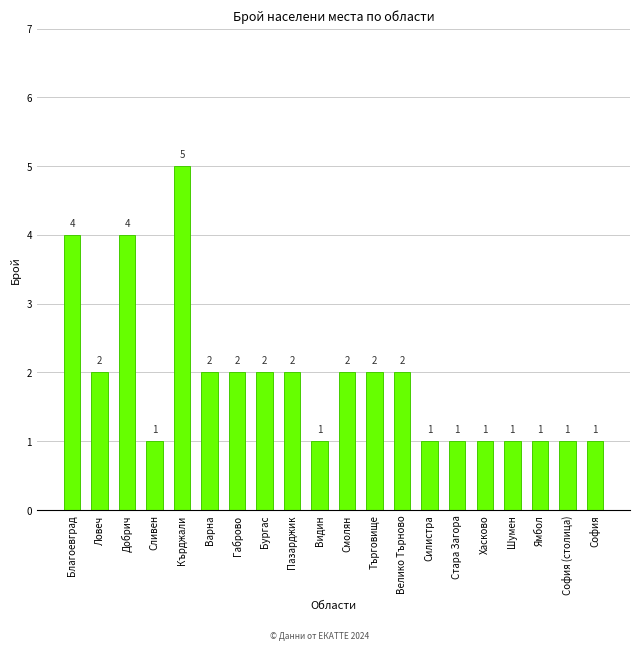

Reading left to right, list all the values displayed in this chart.

Благоевград=4	Ловеч=2	Добрич=4	Сливен=1	Кърджали=5	Варна=2	Габрово=2	Бургас=2	Пазарджик=2	Видин=1	Смолян=2	Търговище=2	Велико Търново=2	Силистра=1	Стара Загора=1	Хасково=1	Шумен=1	Ямбол=1	София (столица)=1	София=1